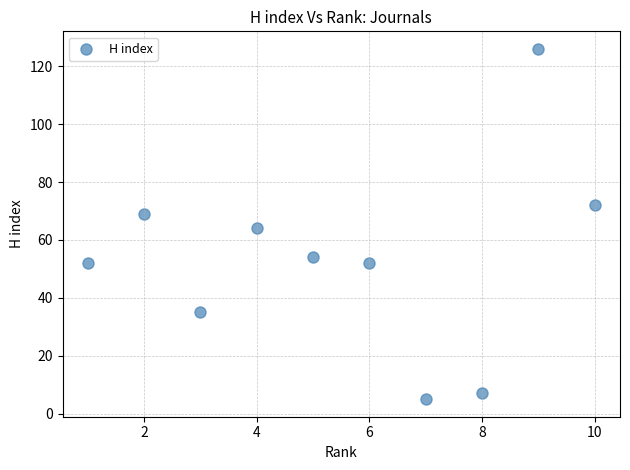

What is the range of X values (max minus min)?

9